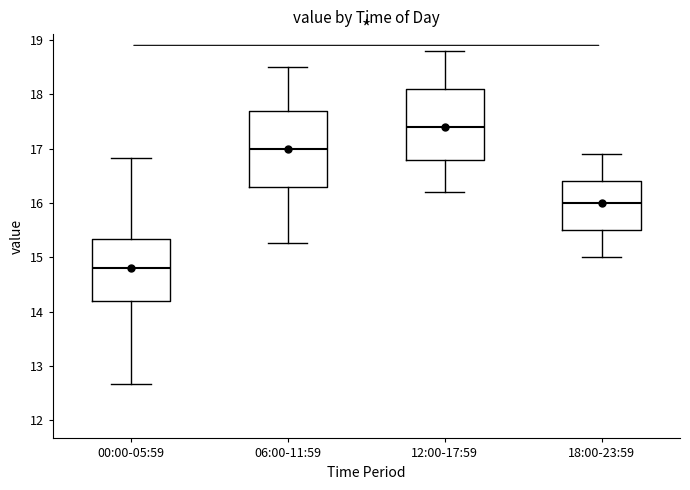

Reading left to right, read every box against the y-axis: the position of its median line, the range the box covers, and the ends of its whiskers. The values are not printed on the chart, so give them approximately, as read against the axis.

00:00-05:59: median 14.8, box 14.2 to 15.3, whiskers 12.7 to 16.8
06:00-11:59: median 17.0, box 16.3 to 17.7, whiskers 15.3 to 18.5
12:00-17:59: median 17.4, box 16.8 to 18.1, whiskers 16.2 to 18.8
18:00-23:59: median 16.0, box 15.5 to 16.4, whiskers 15.0 to 16.9